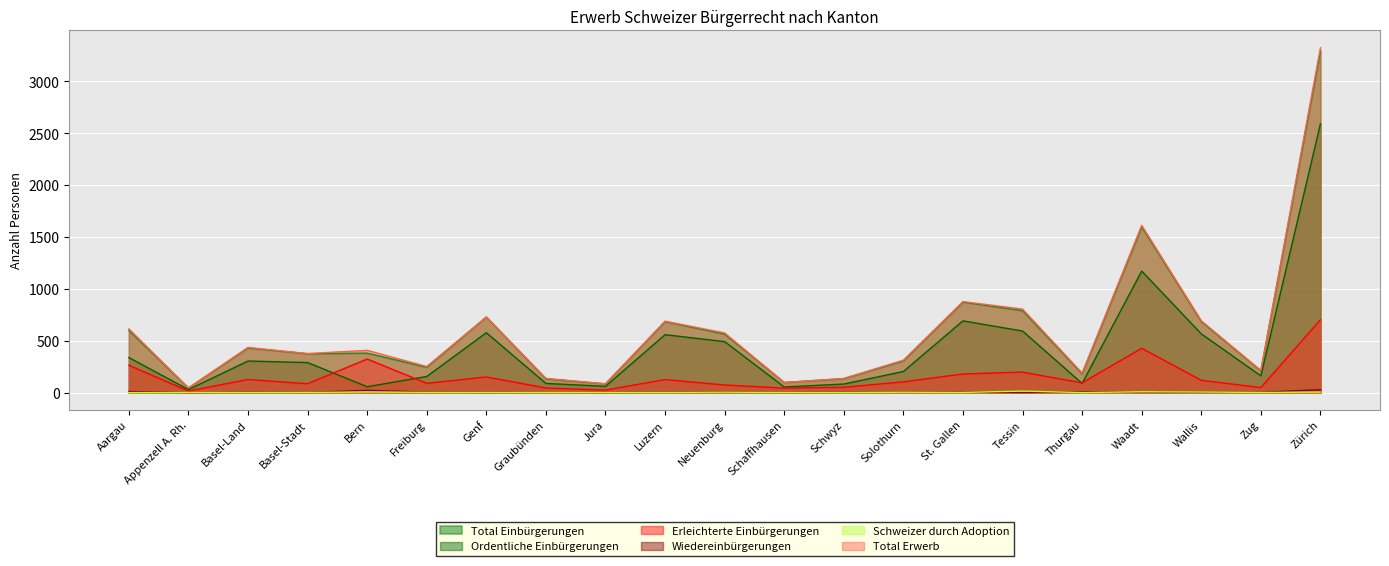

Between Luzern and Zürich, which series saw the biggest shift?

Total Erwerb